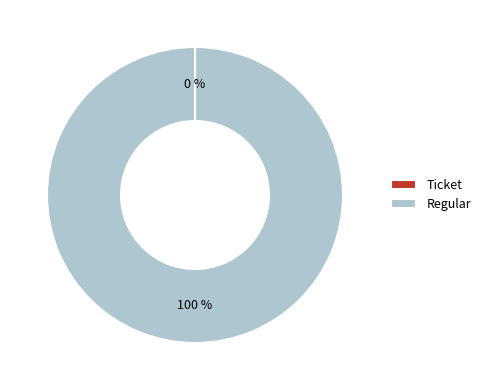

Which slice is the largest?

Regular